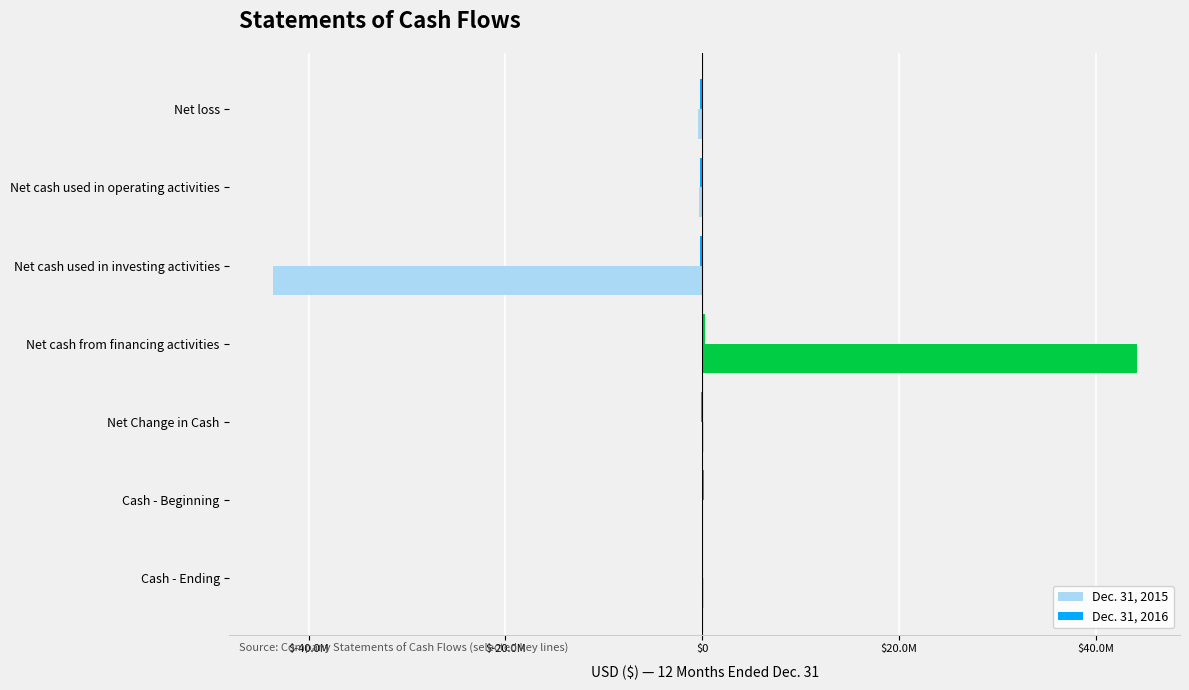

What is the minimum value for Dec. 31, 2016?

-242690